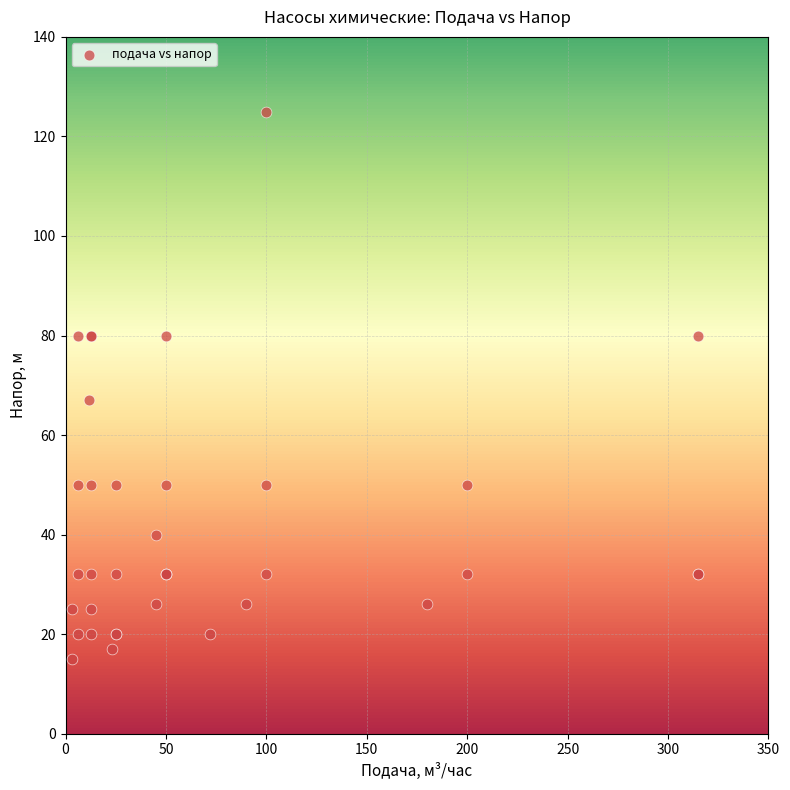

What Y value in the scatter plot is closest to 70?

67